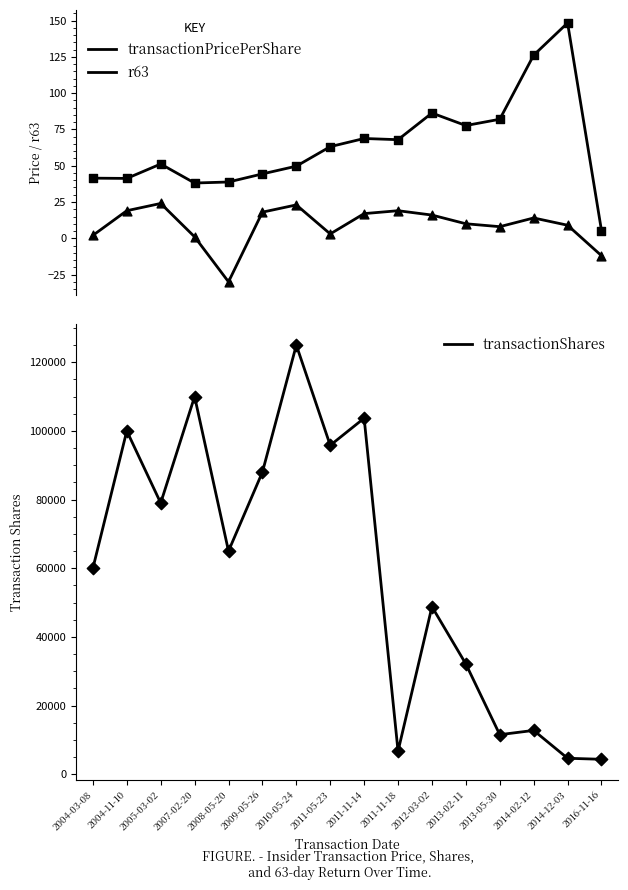

Which series reaches the maximum Y coordinate?

transactionShares